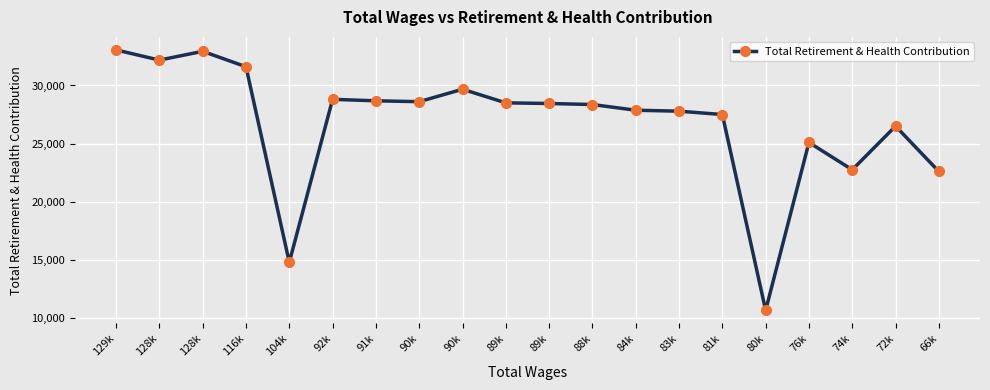

What is the label of the 8th point from the right?

84k